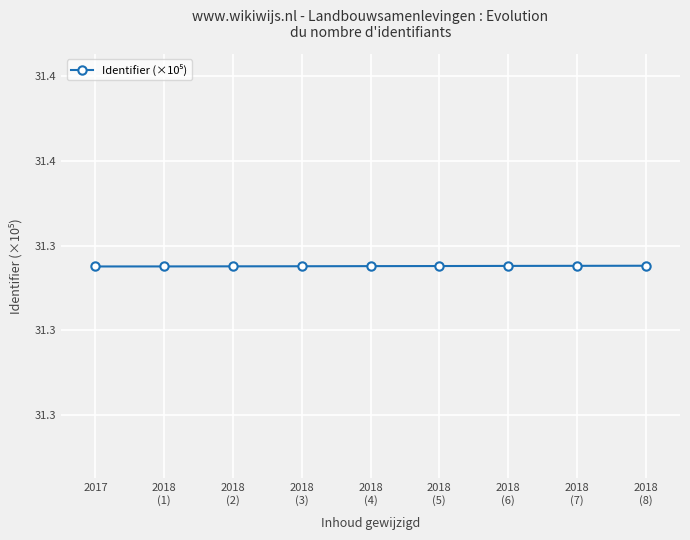

Rank the categories by value from lowest to highest.

2017, 2018
(1), 2018
(2), 2018
(3), 2018
(4), 2018
(5), 2018
(6), 2018
(7), 2018
(8)